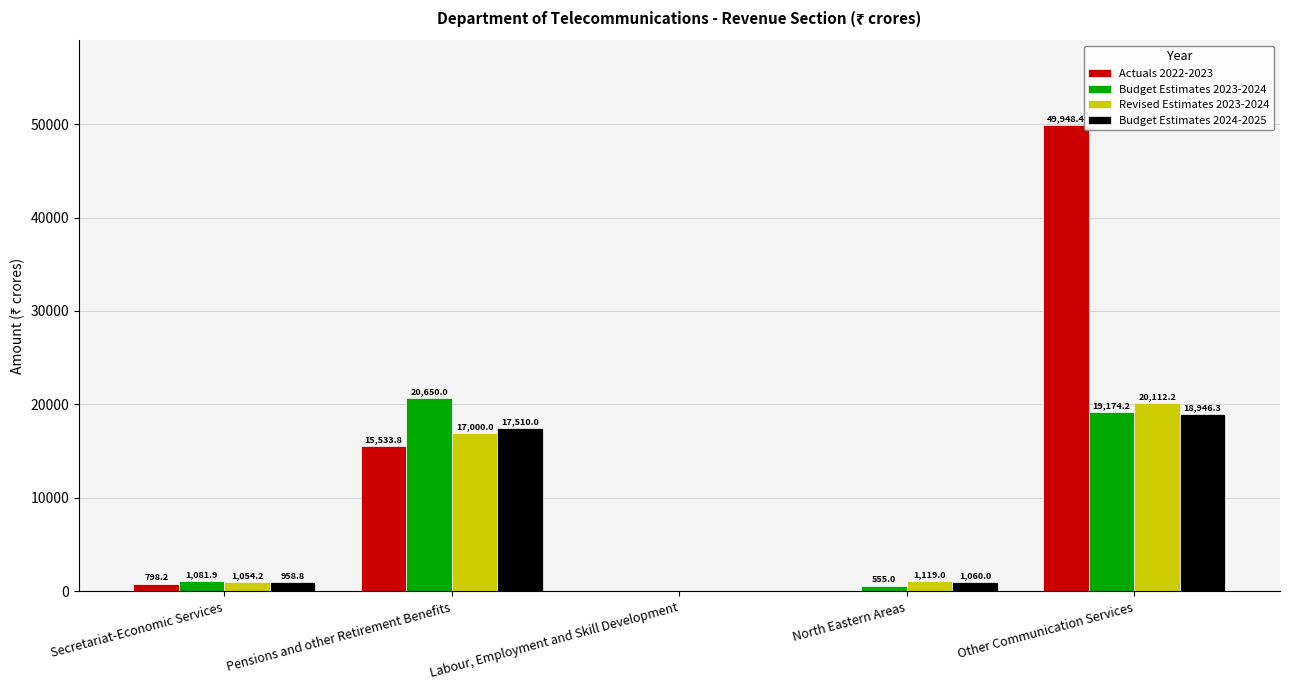

What is the sum of all Budget Estimates 2024-2025 values?

38475.5